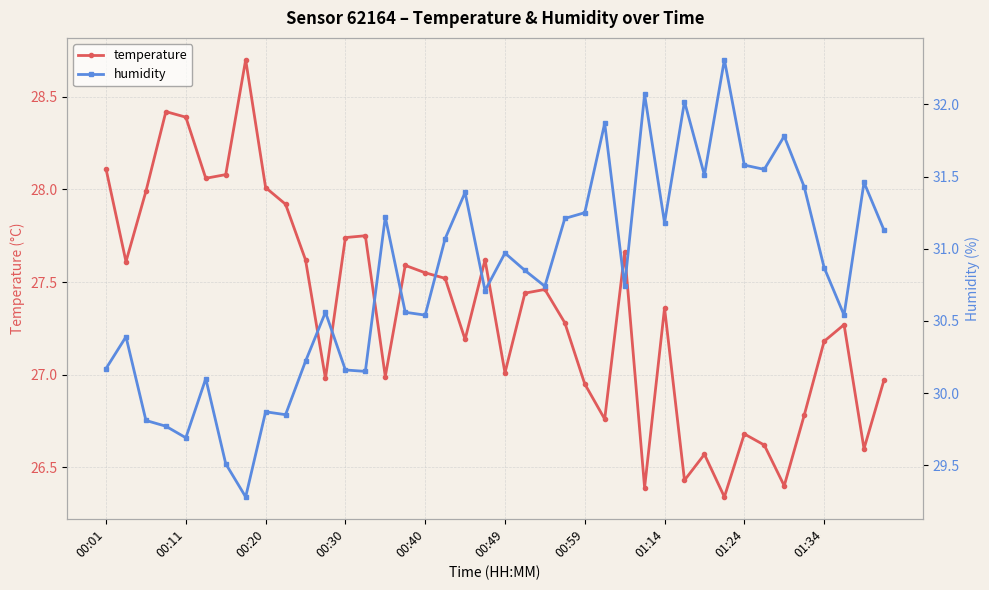

True or false: temperature has more than 2 points higher than both neighbors.

True